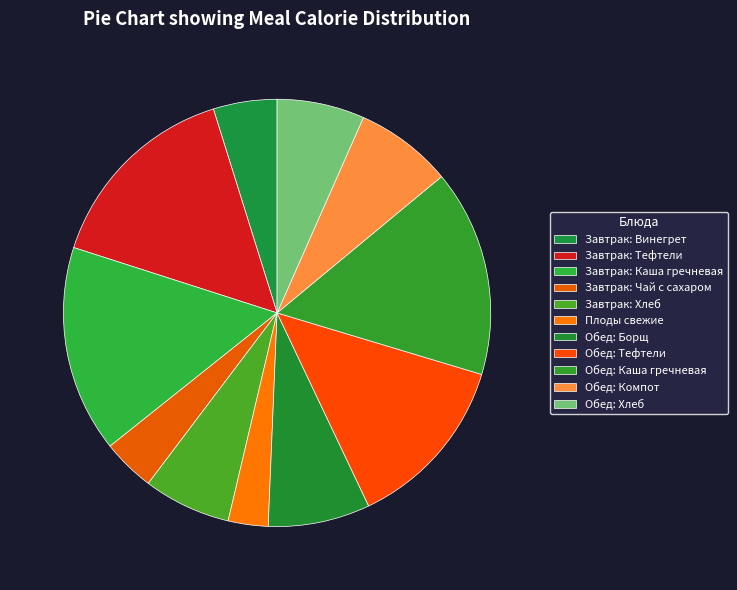

What is the largest slice in the pie chart?

Каша гречневая (завтрак)